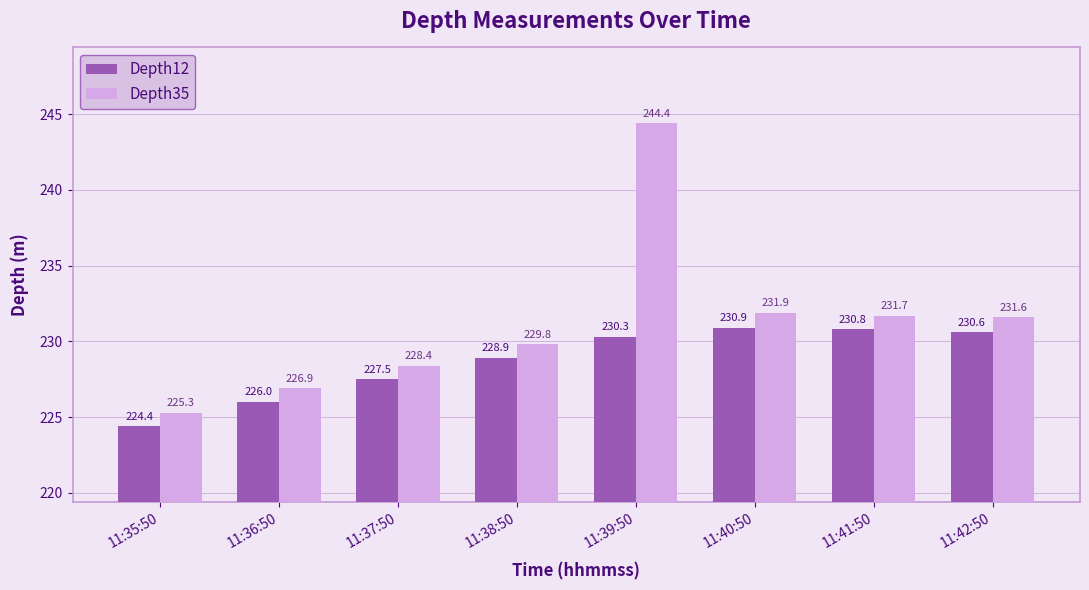

Is the value of Depth12 at 11:40:50 greater than the value of Depth35 at 11:36:50?

Yes